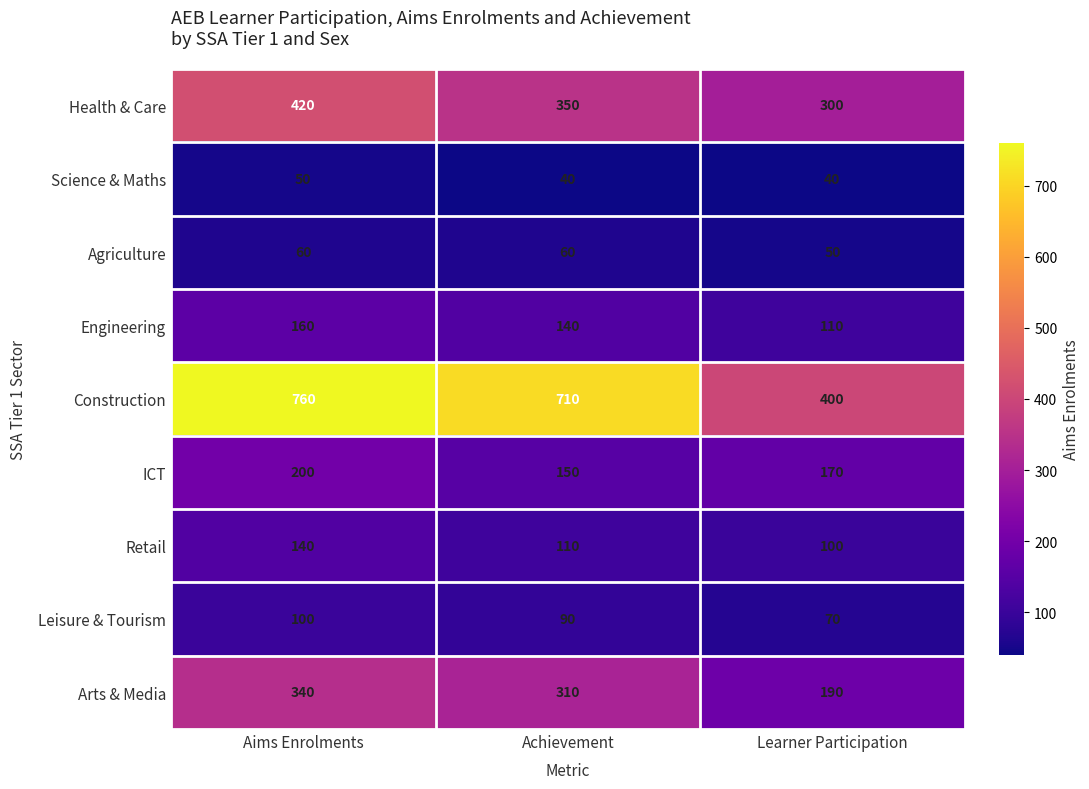

What is the difference between the maximum and minimum values in the ICT series?

50